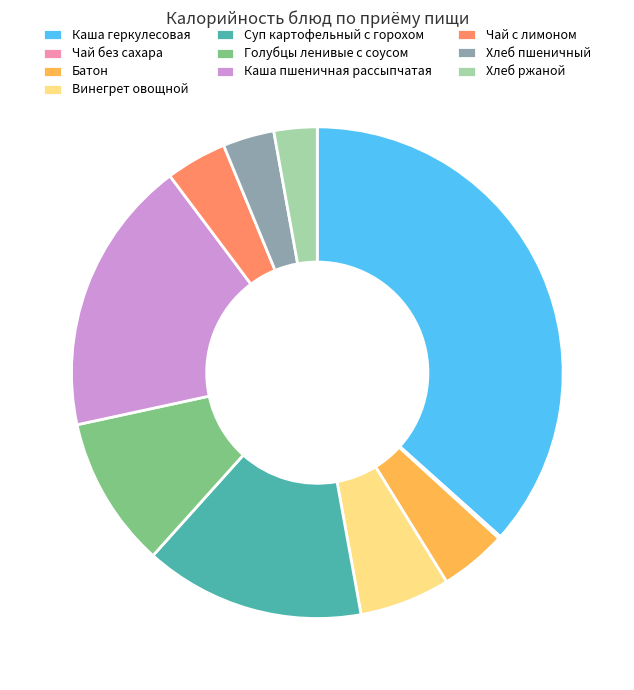

Is there a majority slice in this chart?

No